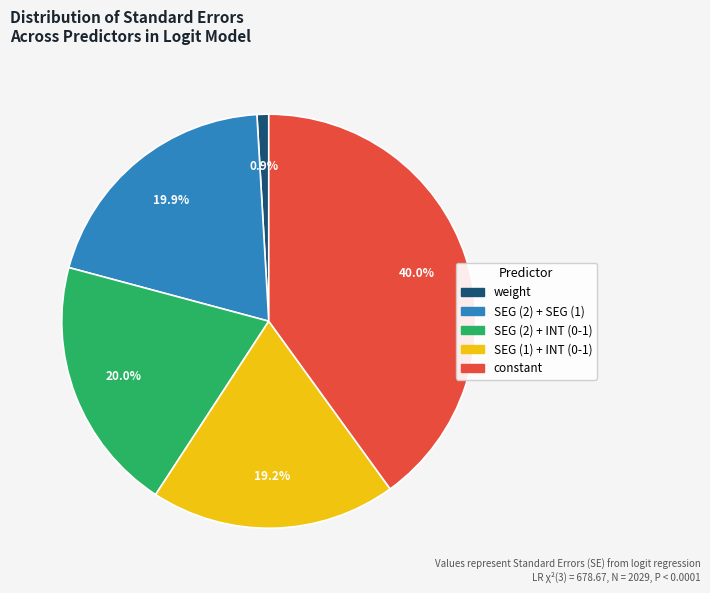

How many segments does this pie chart have?

5